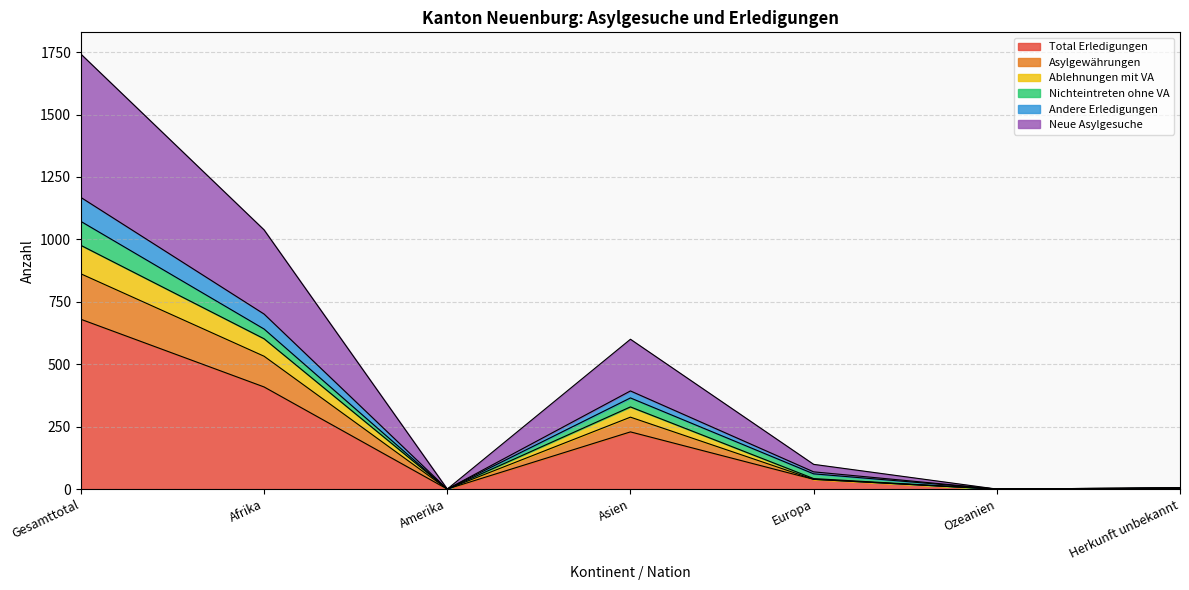

True or false: Asylgewährungen has a value of -360 at Ozeanien.

False